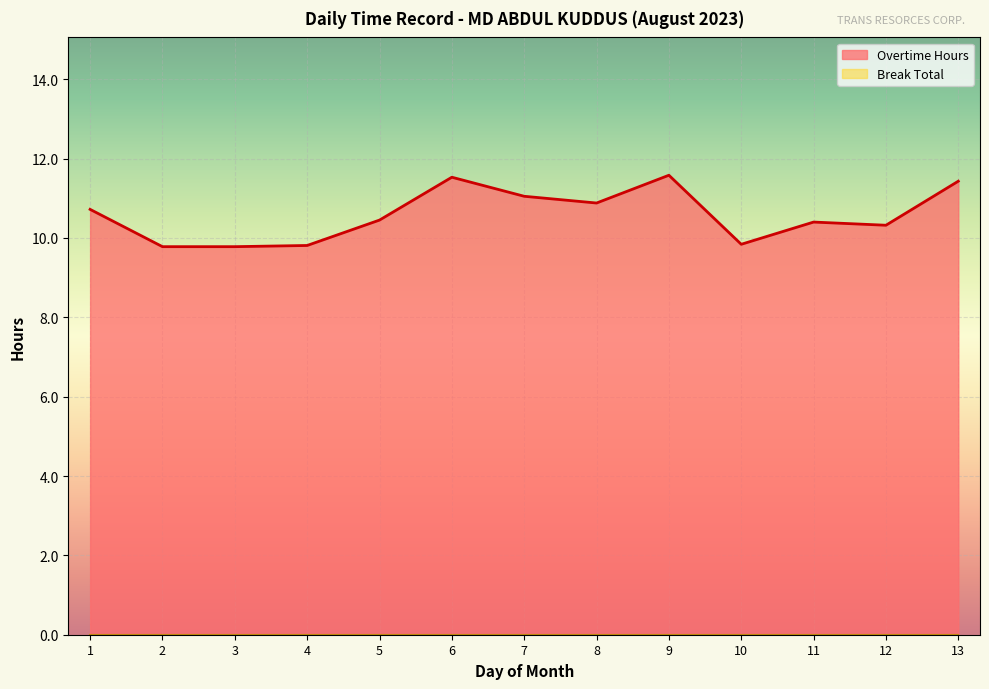

Which category has the lowest value across all series?

2